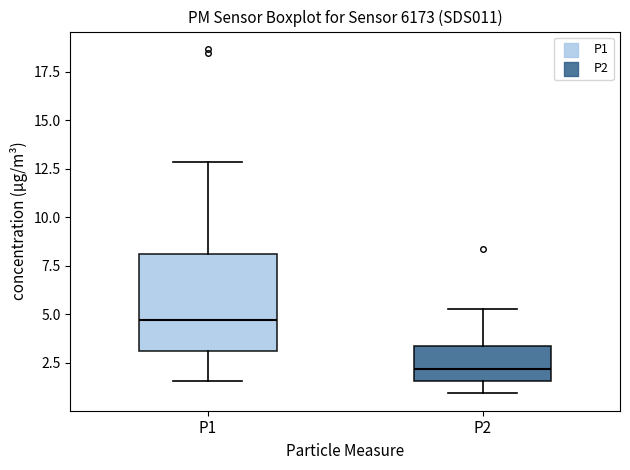

Reading left to right, read every box against the y-axis: the position of its median line, the range the box covers, and the ends of its whiskers. The values are not printed on the chart, so give them approximately, as read against the axis.

P1: median 4.5, box 3.0 to 8.0, whiskers 1.5 to 13.0
P2: median 2.0, box 1.5 to 3.5, whiskers 1.0 to 5.5